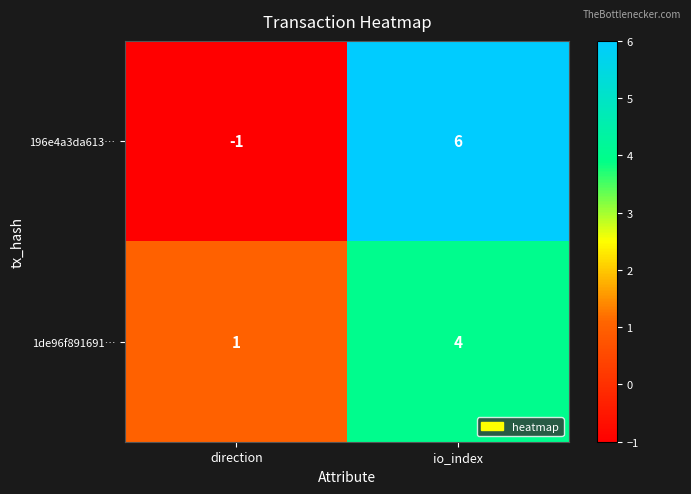

What is the maximum value shown in the chart?

6